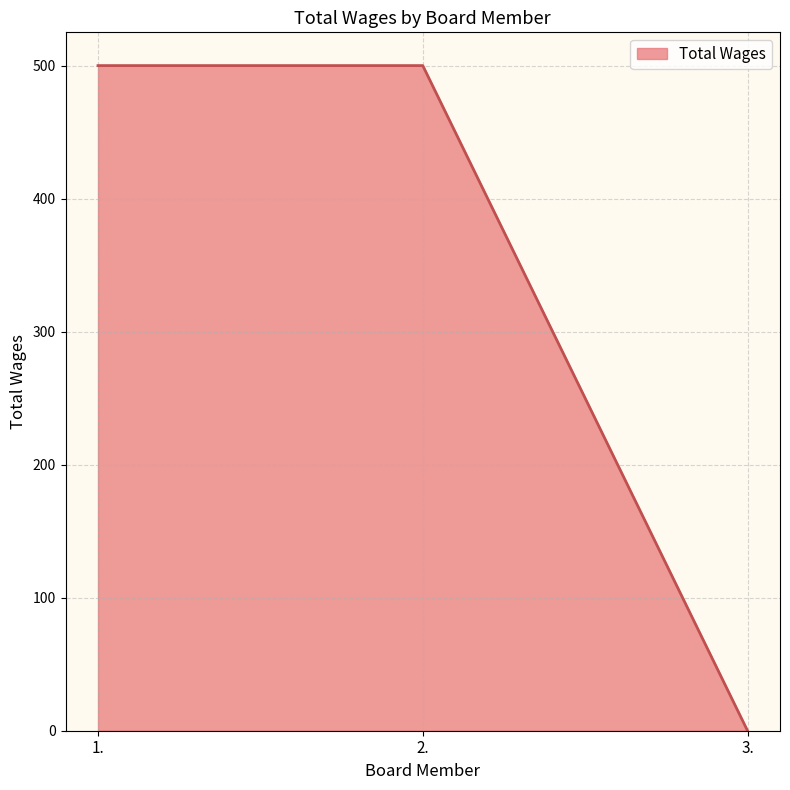

What is the change in value from 2. to 3.?

-500